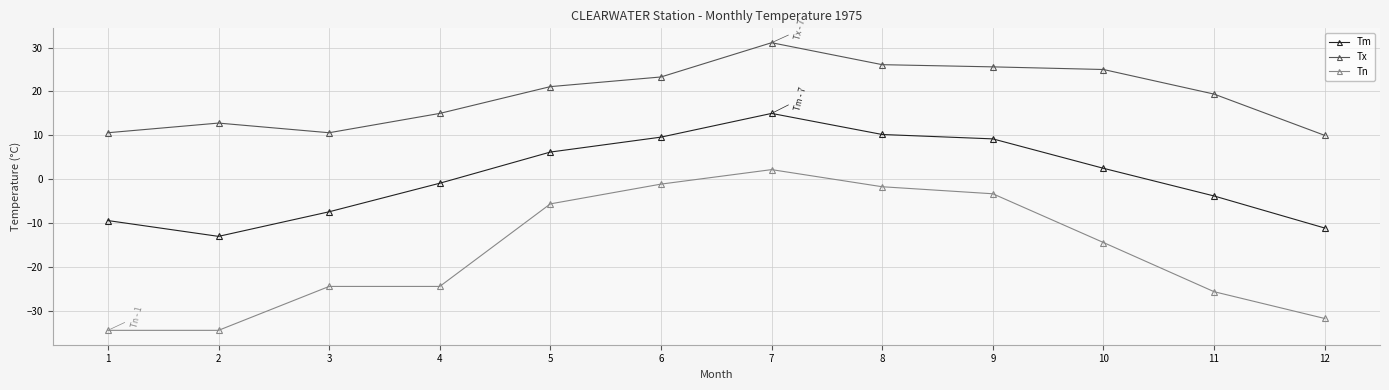

Where is the first local minimum for Tx?

3